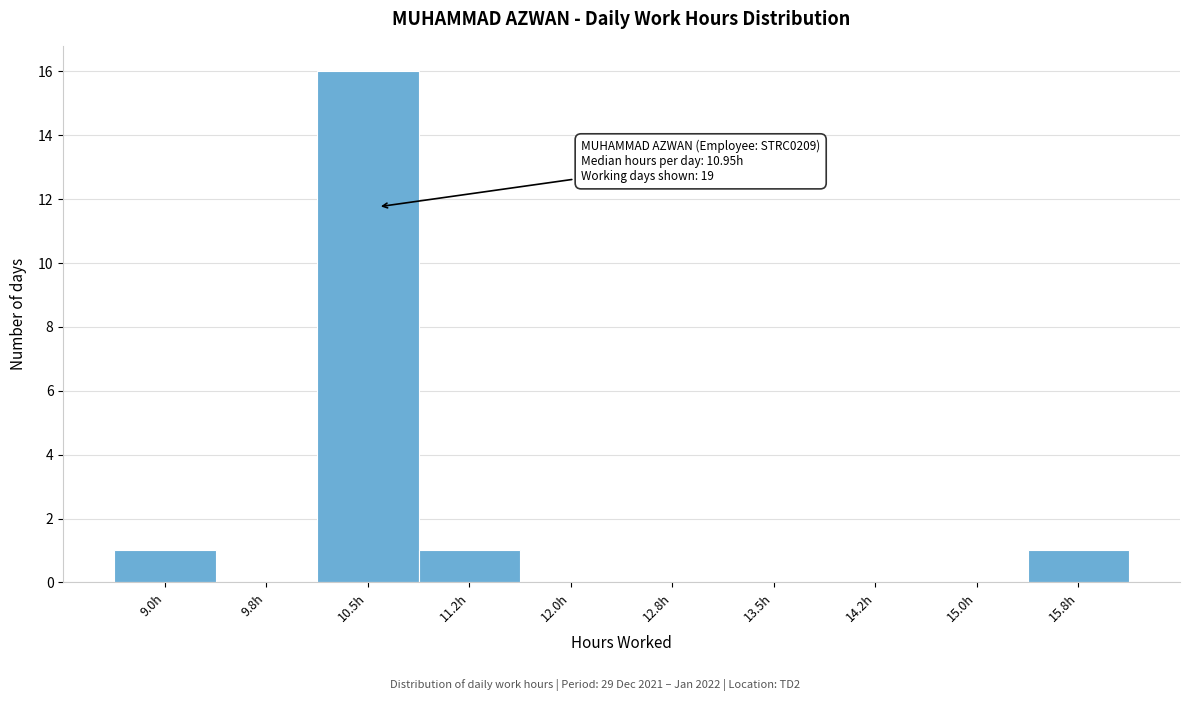

Reading left to right, extract all data points from this chart.

9.0h=1	9.8h=0	10.5h=16	11.2h=1	12.0h=0	12.8h=0	13.5h=0	14.2h=0	15.0h=0	15.8h=1